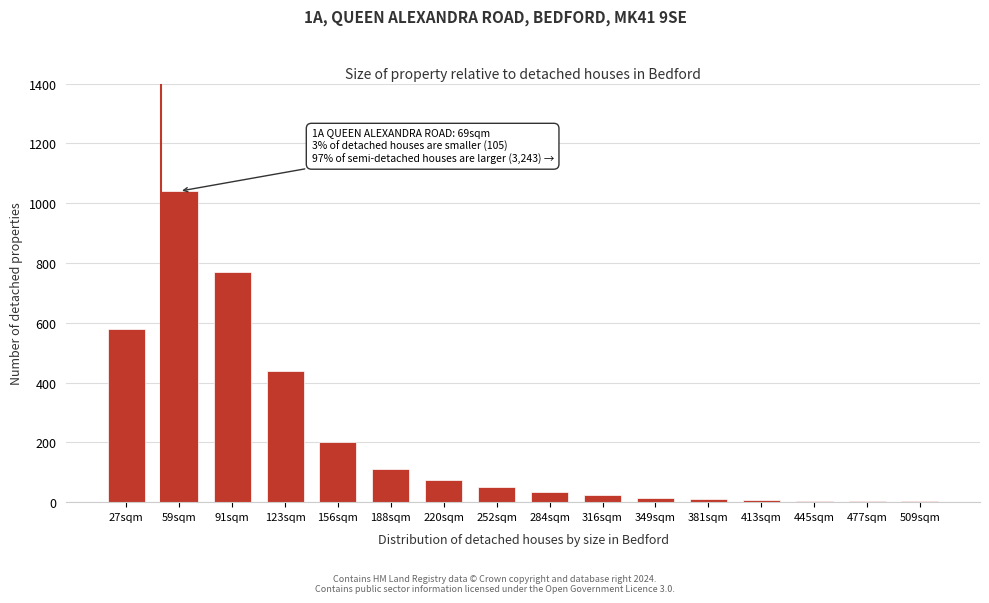

The chart shows a value of 8 at 413sqm. True or false?

True